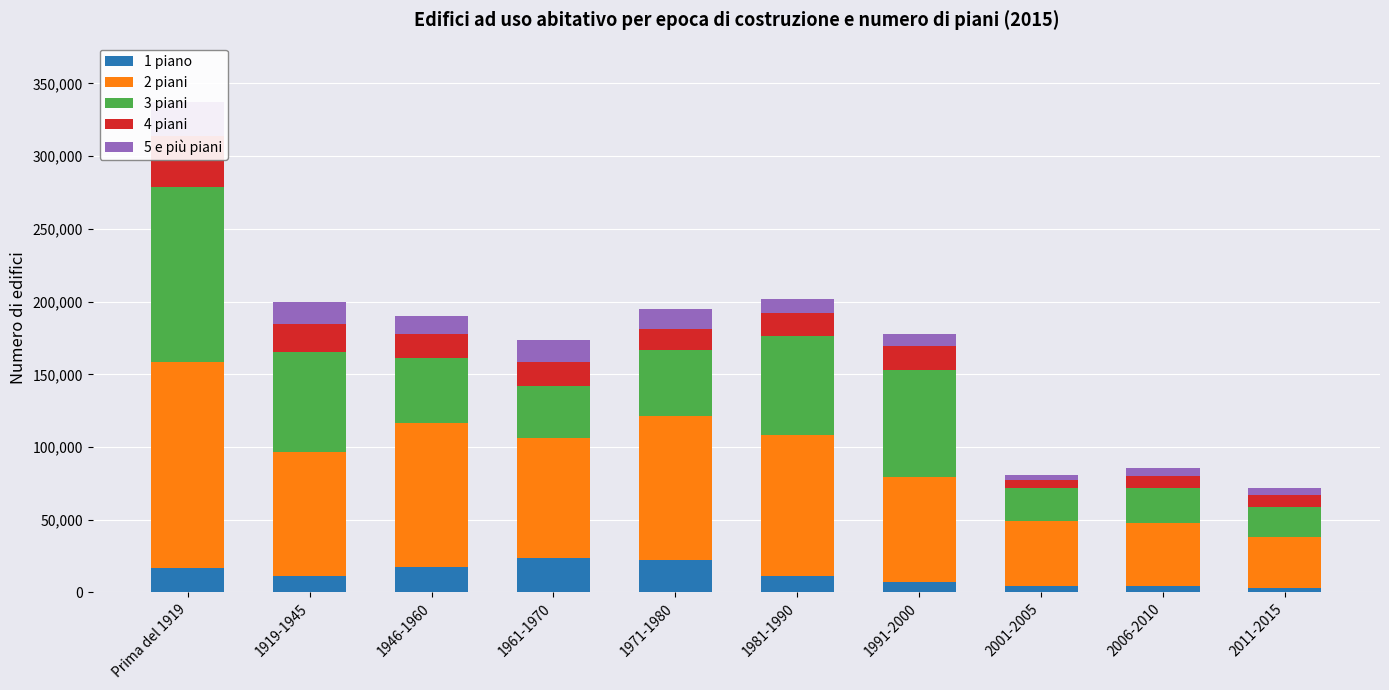

Reading left to right, transcribe all the data shown in this chart.

1 piano: Prima del 1919=17027	1919-1945=11621	1946-1960=17615	1961-1970=23830	1971-1980=22175	1981-1990=11324	1991-2000=7061	2001-2005=4230	2006-2010=4202	2011-2015=2826
2 piani: Prima del 1919=141440	1919-1945=85279	1946-1960=98879	1961-1970=82240	1971-1980=99014	1981-1990=96721	1991-2000=72481	2001-2005=44738	2006-2010=43738	2011-2015=34951
3 piani: Prima del 1919=120411	1919-1945=68430	1946-1960=44647	1961-1970=36146	1971-1980=45468	1981-1990=68014	1991-2000=73517	2001-2005=22564	2006-2010=24144	2011-2015=21033
4 piani: Prima del 1919=35053	1919-1945=19335	1946-1960=16517	1961-1970=16050	1971-1980=14438	1981-1990=16325	1991-2000=16464	2001-2005=6068	2006-2010=8199	2011-2015=7911
5 e più piani: Prima del 1919=23664	1919-1945=14830	1946-1960=12475	1961-1970=15035	1971-1980=14026	1981-1990=9093	1991-2000=7925	2001-2005=3434	2006-2010=5075	2011-2015=5210